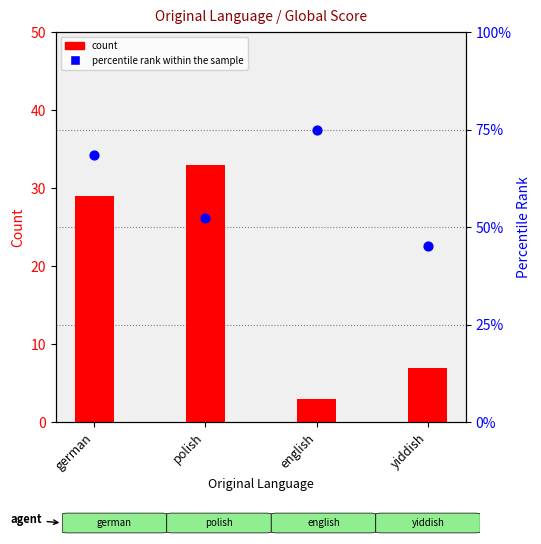

What are all the series names shown in the legend?

count, percentile rank within the sample